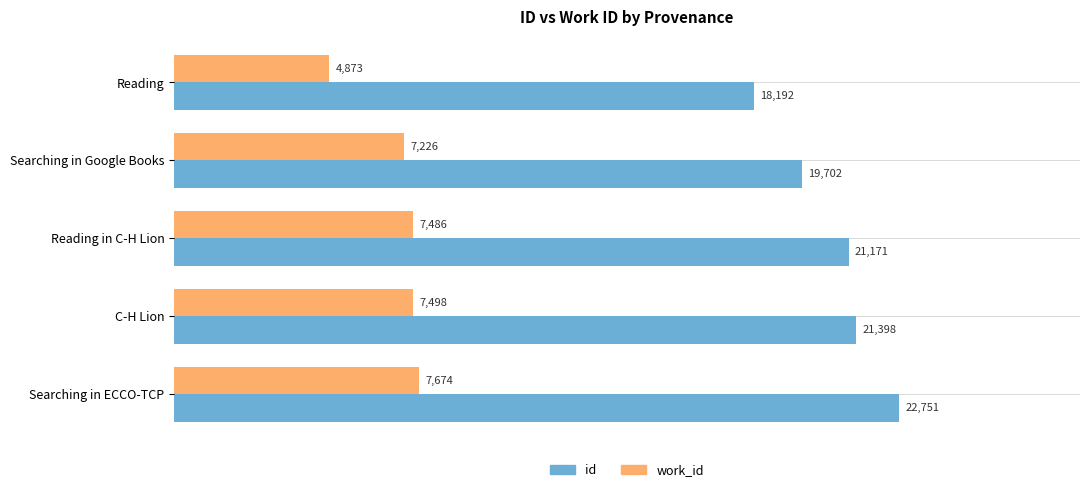

How many series are shown in this chart?

2